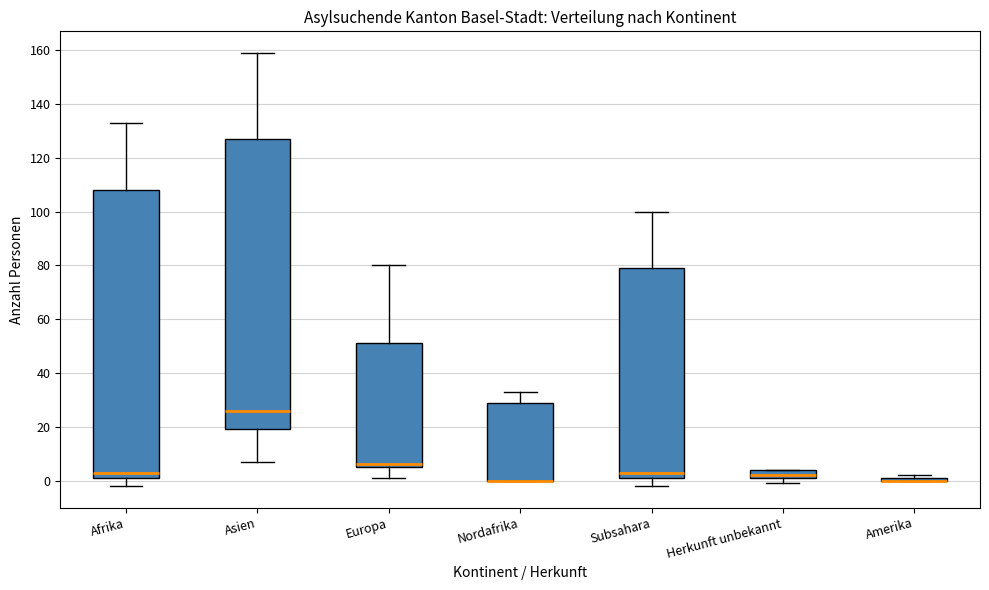

Reading left to right, read every box against the y-axis: the position of its median line, the range the box covers, and the ends of its whiskers. The values are not printed on the chart, so give them approximately, as read against the axis.

Afrika: median 4, box 2 to 108, whiskers -2 to 134
Asien: median 26, box 20 to 128, whiskers 8 to 160
Europa: median 6 (just above the box's lower edge), box 6 to 52, whiskers 2 to 80
Nordafrika: median 0 (drawn on the box's lower edge), box 0 to 30, whiskers 0 to 34
Subsahara: median 4, box 2 to 80, whiskers -2 to 100
Herkunft unbekannt: median 2 (just above the box's lower edge), box 2 to 4, whiskers 0 to 4
Amerika: box collapsed to a line at 0, whiskers 0 to 2